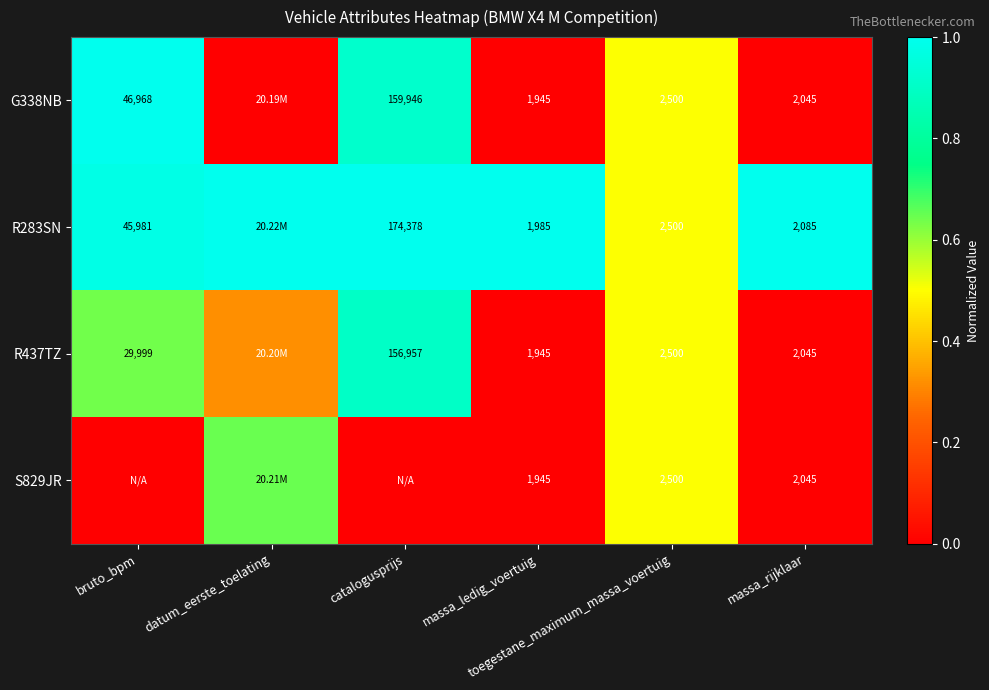

Rank the categories by R283SN value from highest to lowest.

datum_eerste_toelating, catalogusprijs, massa_ledig_voertuig, massa_rijklaar, bruto_bpm, toegestane_maximum_massa_voertuig